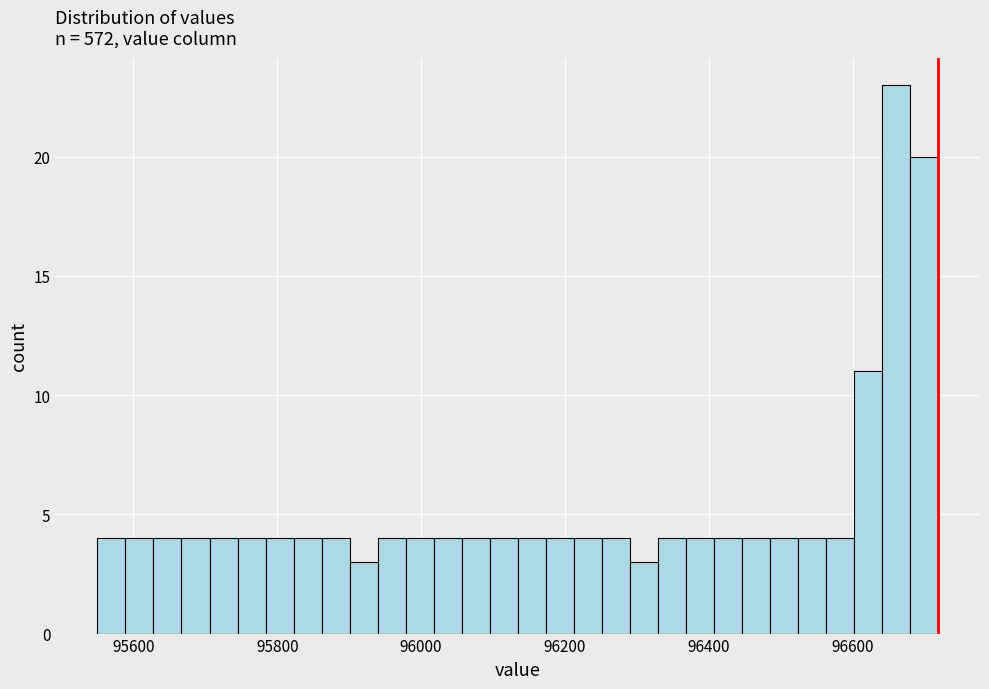

Around what value on the x-axis is the tallest bar? Give the approximate position of its centre, as read against the axis.

96660